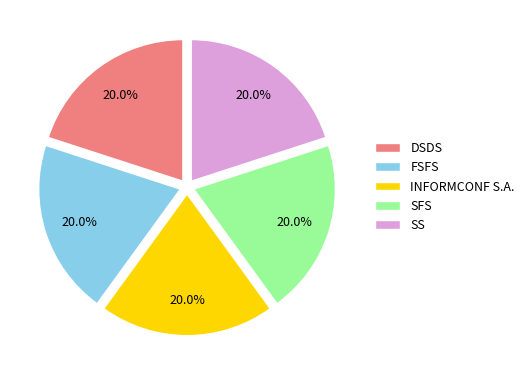

What percentage is the SFS slice, to the nearest percent?

20%